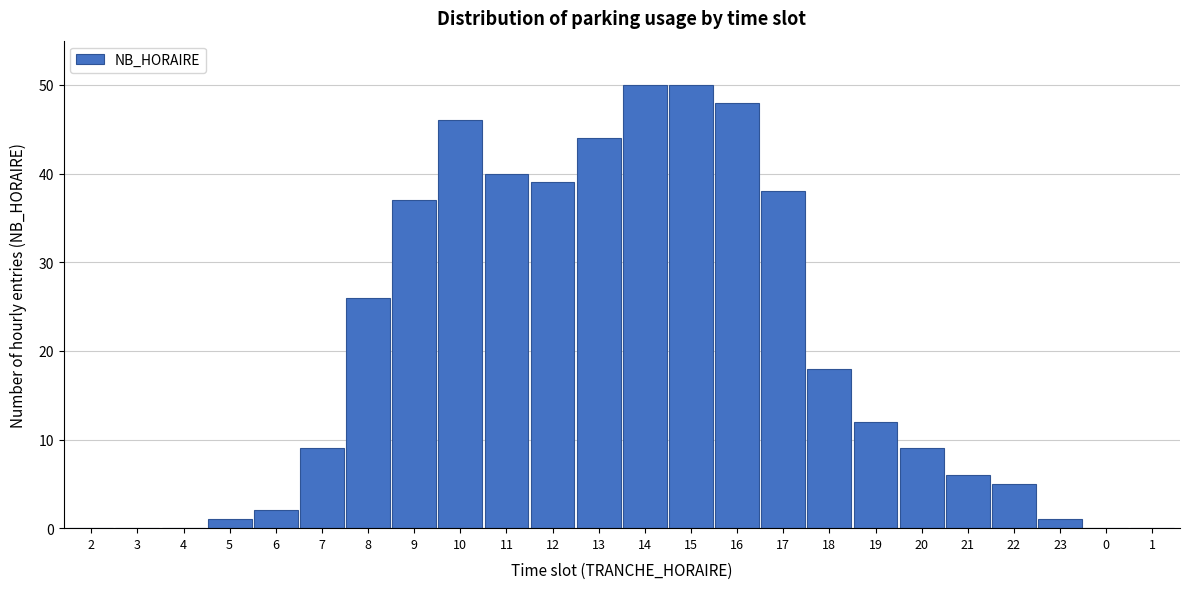

Reading left to right, transcribe all the data shown in this chart.

2=0	3=0	4=0	5=1	6=2	7=9	8=26	9=37	10=46	11=40	12=39	13=44	14=50	15=50	16=48	17=38	18=18	19=12	20=9	21=6	22=5	23=1	0=0	1=0